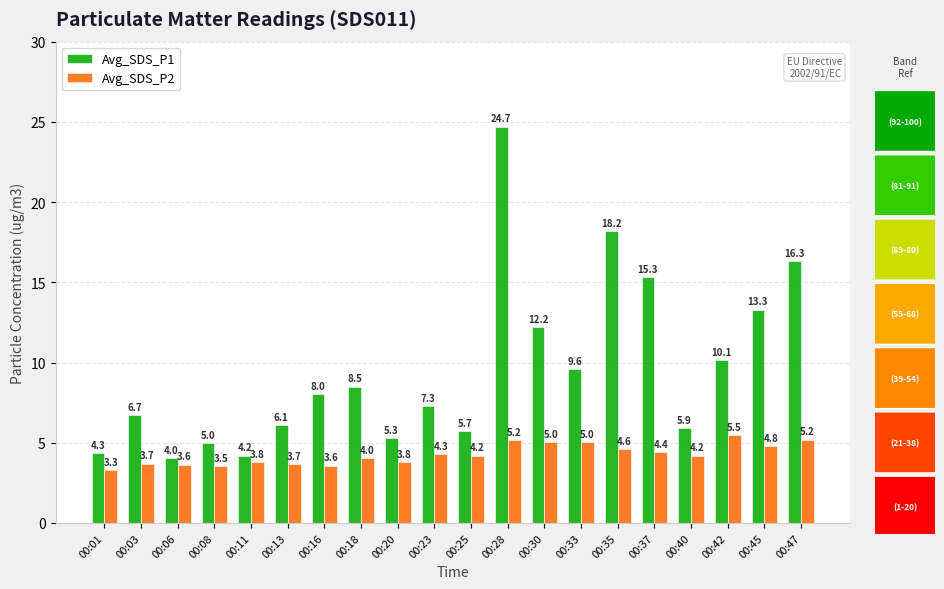

Are the bars horizontal?

No